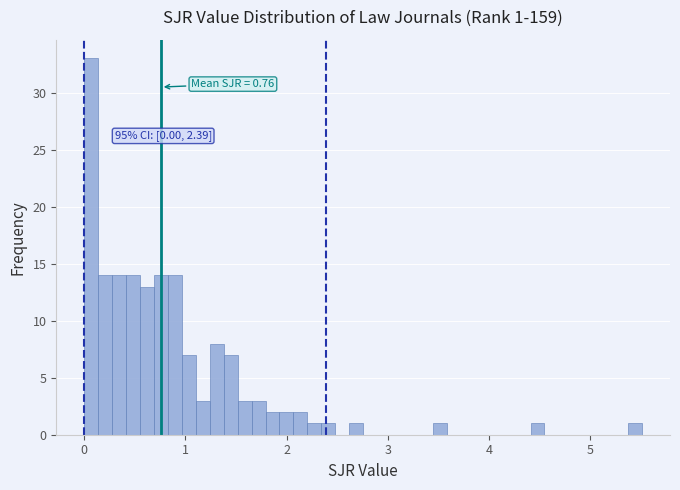

Around what value on the x-axis is the tallest bar? Give the approximate position of its centre, as read against the axis.

0.1